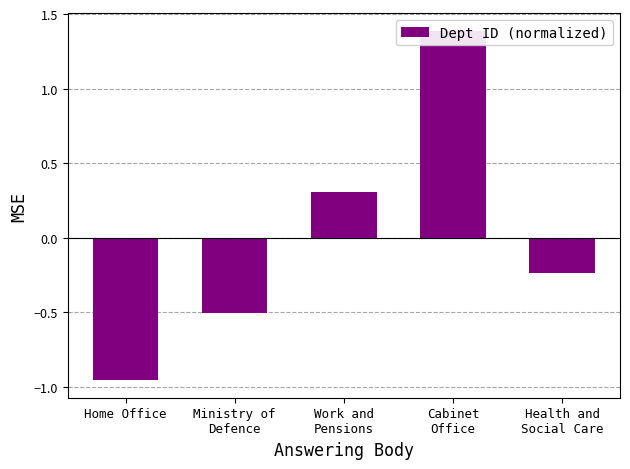

How many bars are there in total?

5